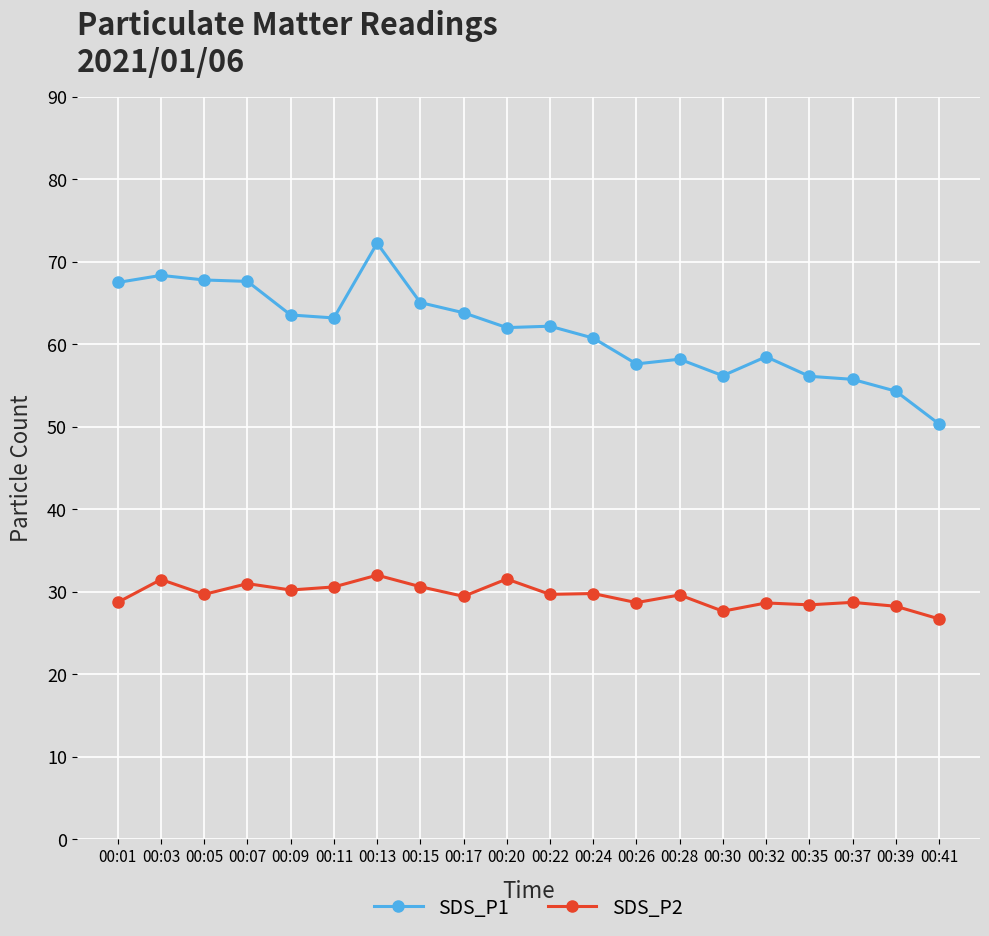

Which series has the largest total across all categories?

SDS_P1